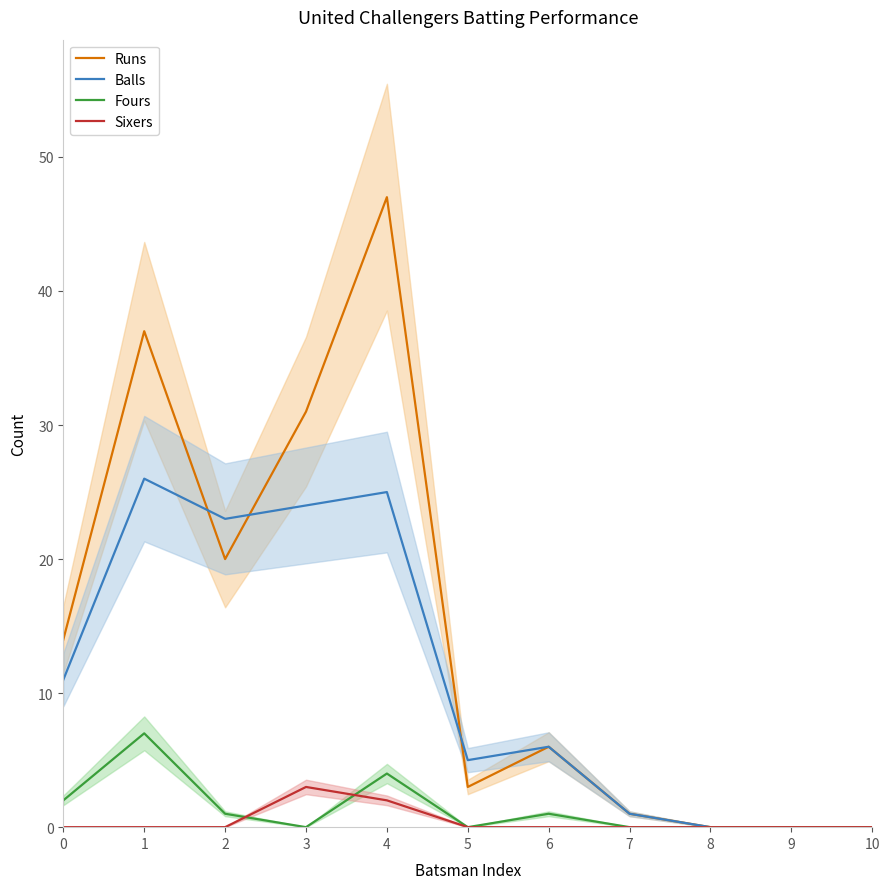

What is the sum of all Fours values?

15